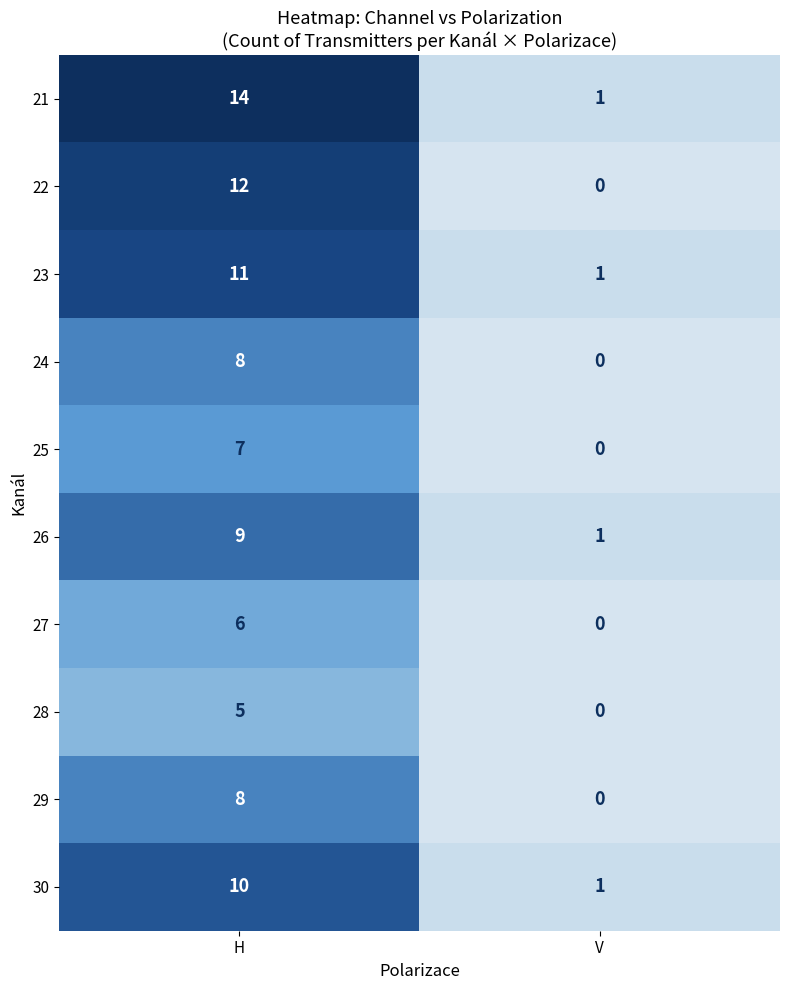

What is the sum of all 22 values?

12